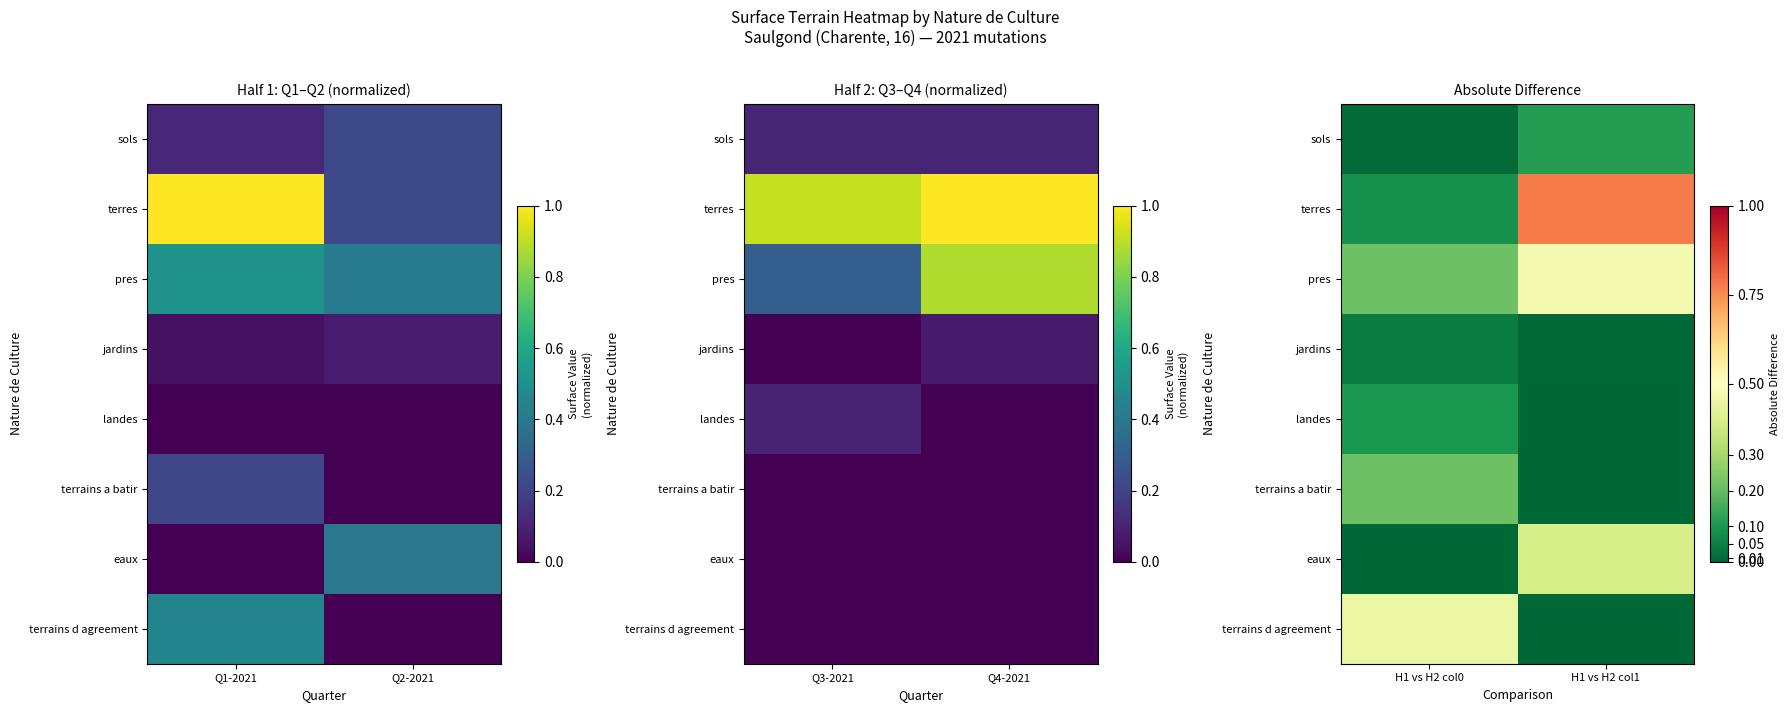

Count the terrains d agreement values in the range 0 to 1.

2